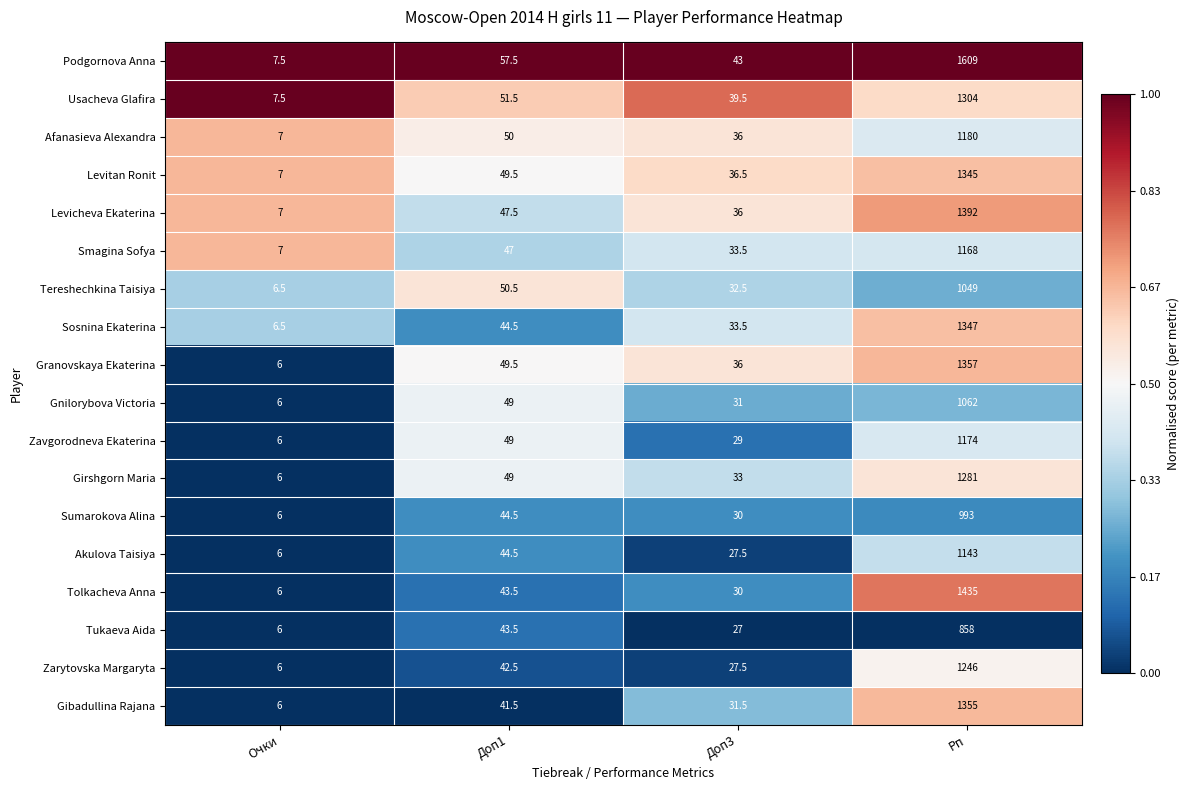

What is the difference between the maximum and minimum values in the Tukaeva Aida series?

852.0